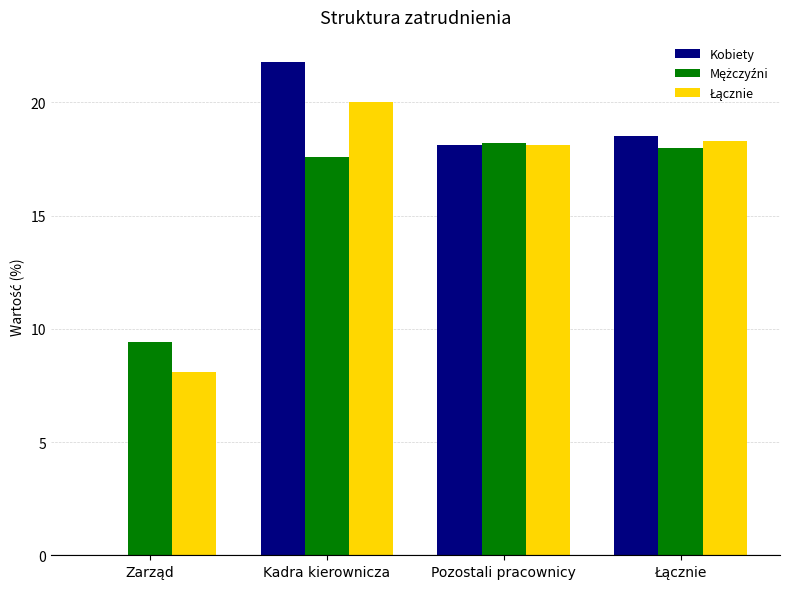

Count the number of data series in this chart.

3